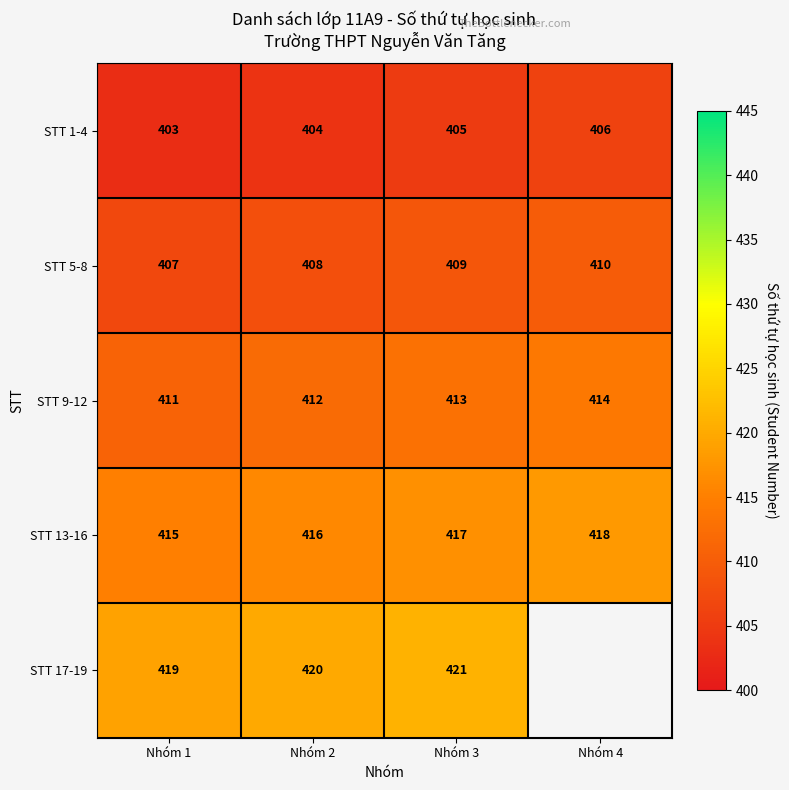

What is the sum of the STT 13-16 values at Nhóm 3 and Nhóm 1?

832